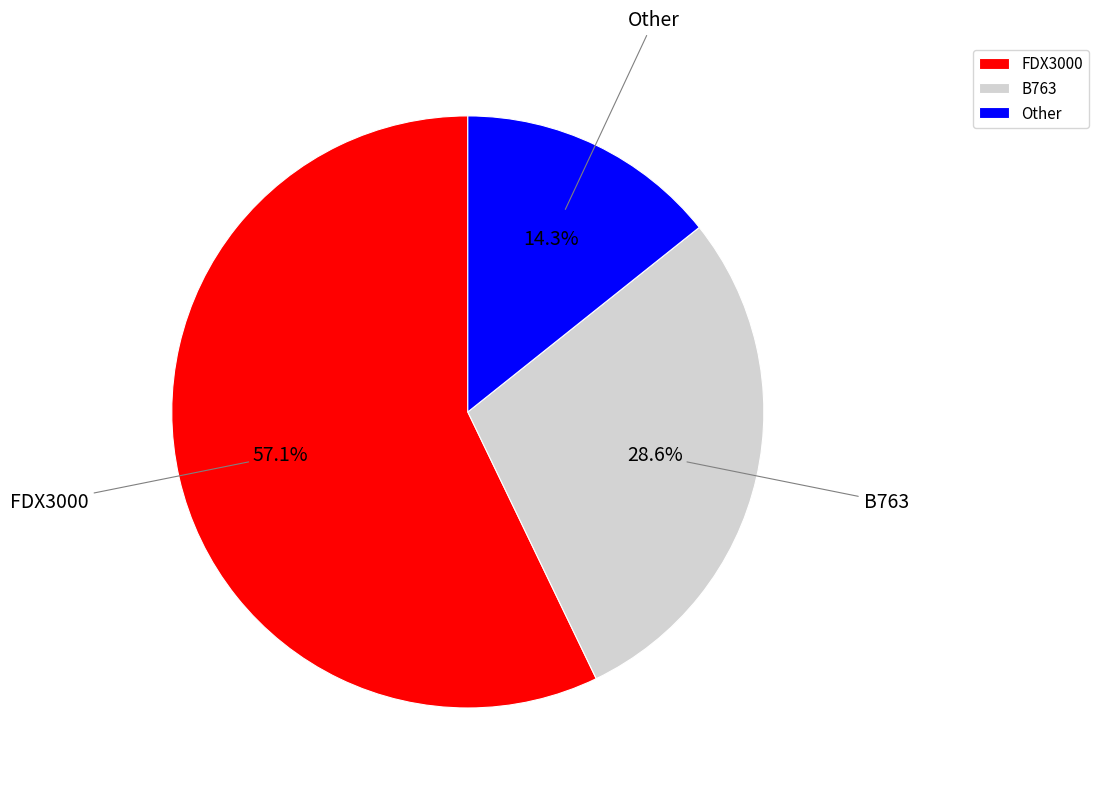

Which category has the biggest portion of the pie?

FDX3000